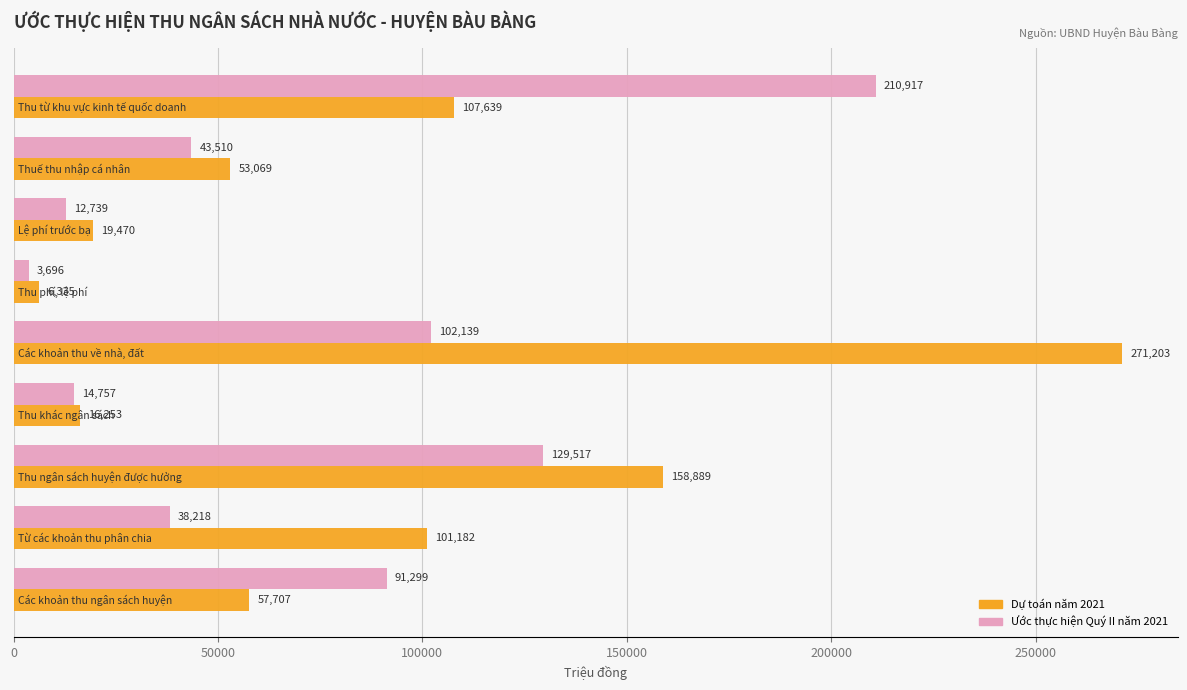

What are all the series names shown in the legend?

Dự toán năm 2021, Ước thực hiện Quý II năm 2021